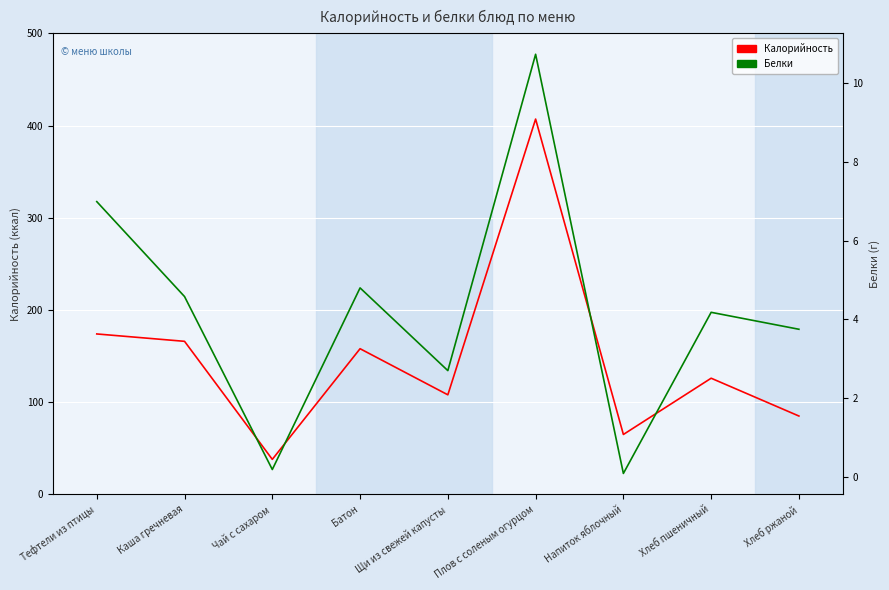

Reading left to right, what are all the values shown in this chart?

Калорийность: Тефтели из птицы=174.0	Каша гречневая=166.0	Чай с сахаром=38.0	Батон=158.0	Щи из свежей капусты=108.0	Плов с соленым огурцом=407.0	Напиток яблочный=65.0	Хлеб пшеничный=126.0	Хлеб ржаной=85.0
Белки: Тефтели из птицы=7.0	Каша гречневая=4.6	Чай с сахаром=0.2	Батон=4.8	Щи из свежей капусты=2.7	Плов с соленым огурцом=10.7	Напиток яблочный=0.1	Хлеб пшеничный=4.2	Хлеб ржаной=3.8